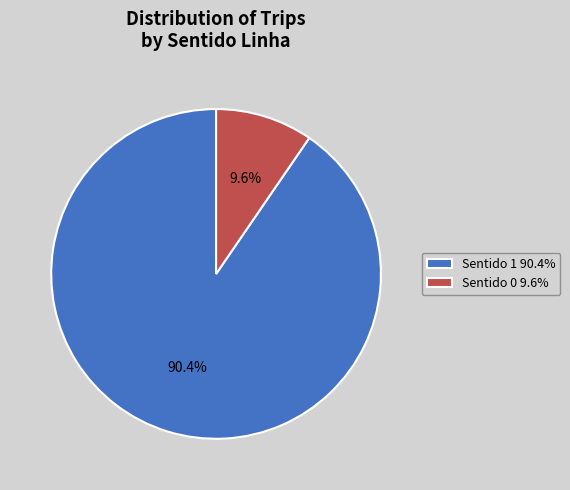

Does Sentido 1 90.4% account for over 50% of the chart?

Yes